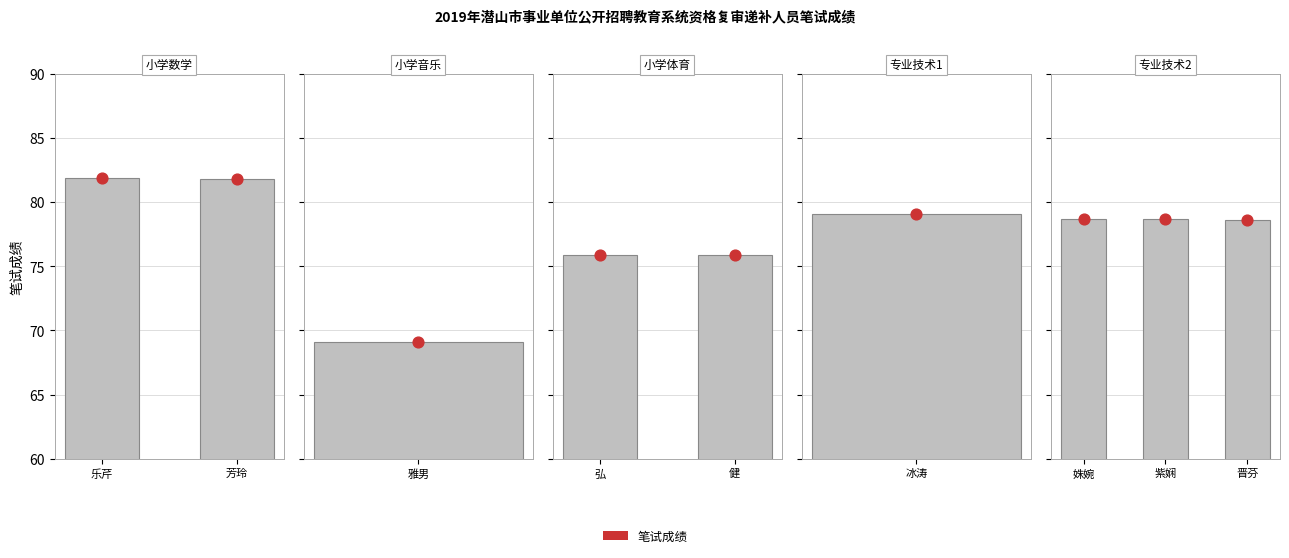

Between 何冰涛 and 汤姝婉, which is larger?

何冰涛